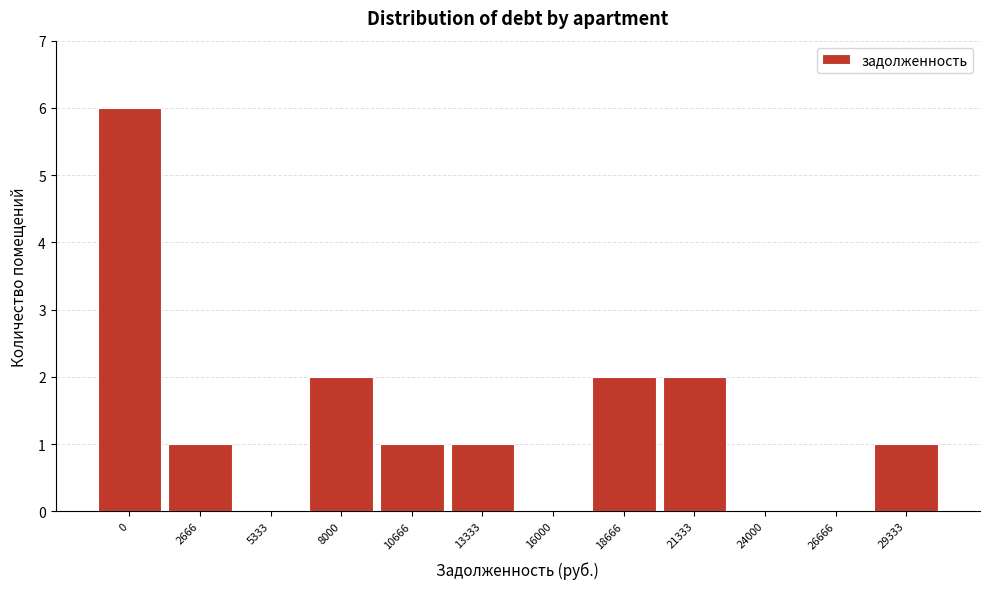

Reading left to right, what are all the values shown in this chart?

0=6	2666=1	5333=0	8000=2	10666=1	13333=1	16000=0	18666=2	21333=2	24000=0	26666=0	29333=1